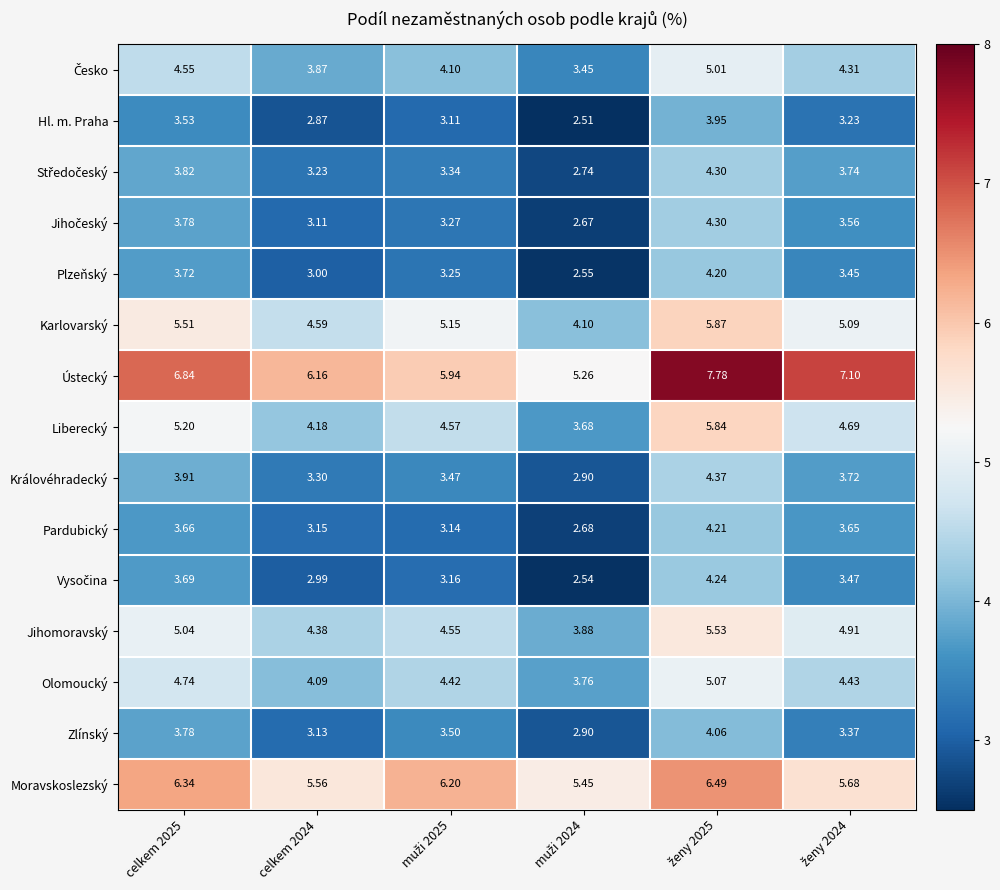

Which series has the largest total across all categories?

Ústecký